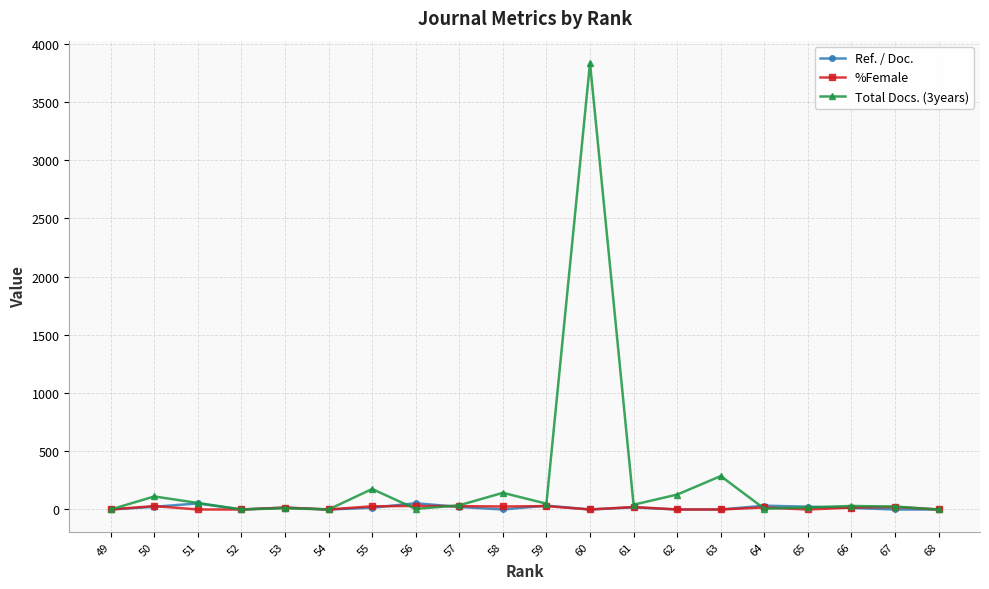

Which series has the largest total across all categories?

Total Docs. (3years)